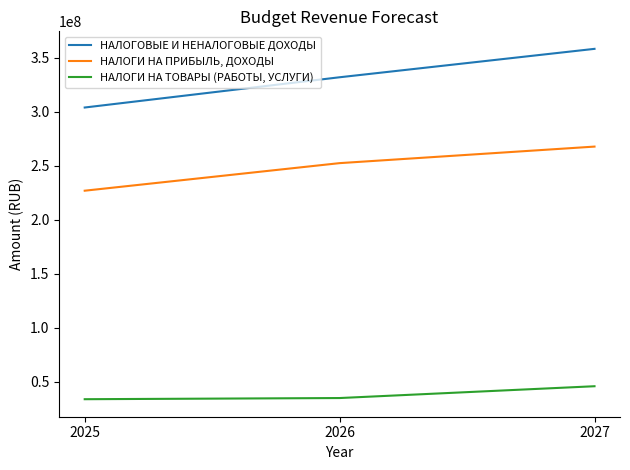

What is the difference between the НАЛОГОВЫЕ И НЕНАЛОГОВЫЕ ДОХОДЫ values at 2025 and 2027?

54307200